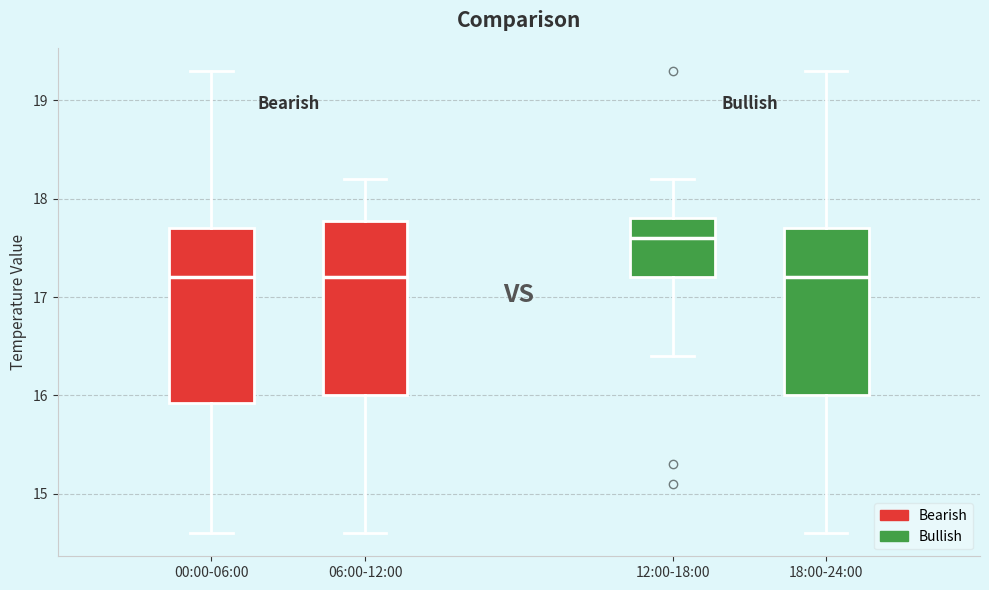

Reading left to right, read every box against the y-axis: the position of its median line, the range the box covers, and the ends of its whiskers. The values are not printed on the chart, so give them approximately, as read against the axis.

00:00-06:00: median 17.2, box 15.9 to 17.7, whiskers 14.6 to 19.3
06:00-12:00: median 17.2, box 16.0 to 17.8, whiskers 14.6 to 18.2
12:00-18:00: median 17.6, box 17.2 to 17.8, whiskers 16.4 to 18.2
18:00-24:00: median 17.2, box 16.0 to 17.7, whiskers 14.6 to 19.3